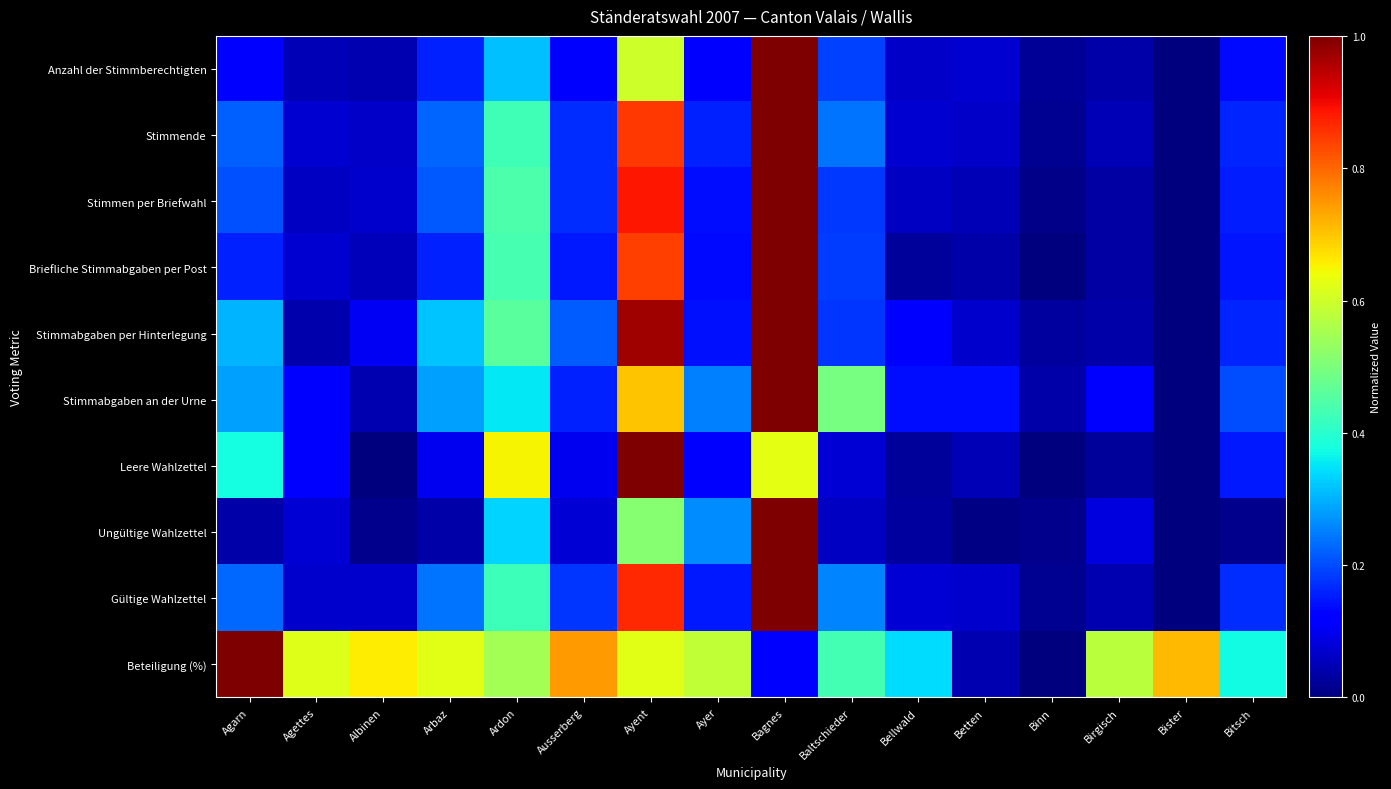

Which series has the largest range (max minus min)?

Anzahl der Stimmberechtigten